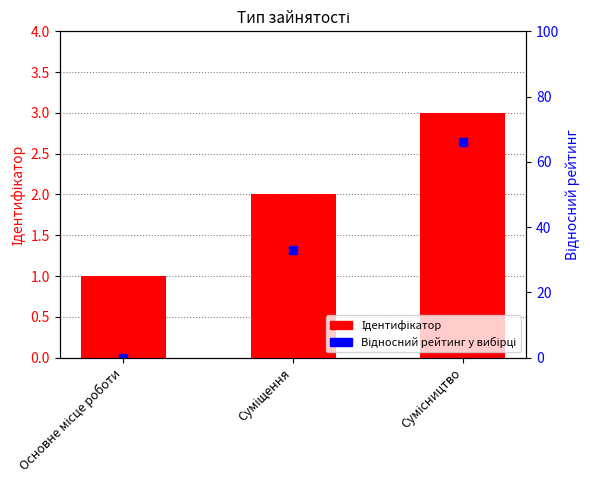

What are all the series names shown in the legend?

Ідентифікатор, Відносний рейтинг